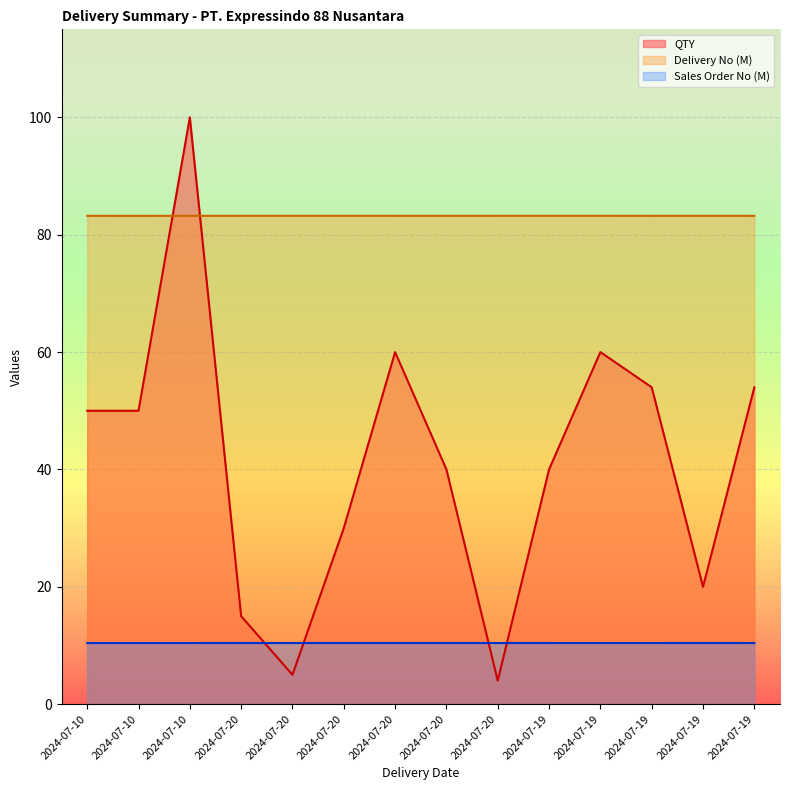

At which label does QTY reach its peak?

2024-07-10